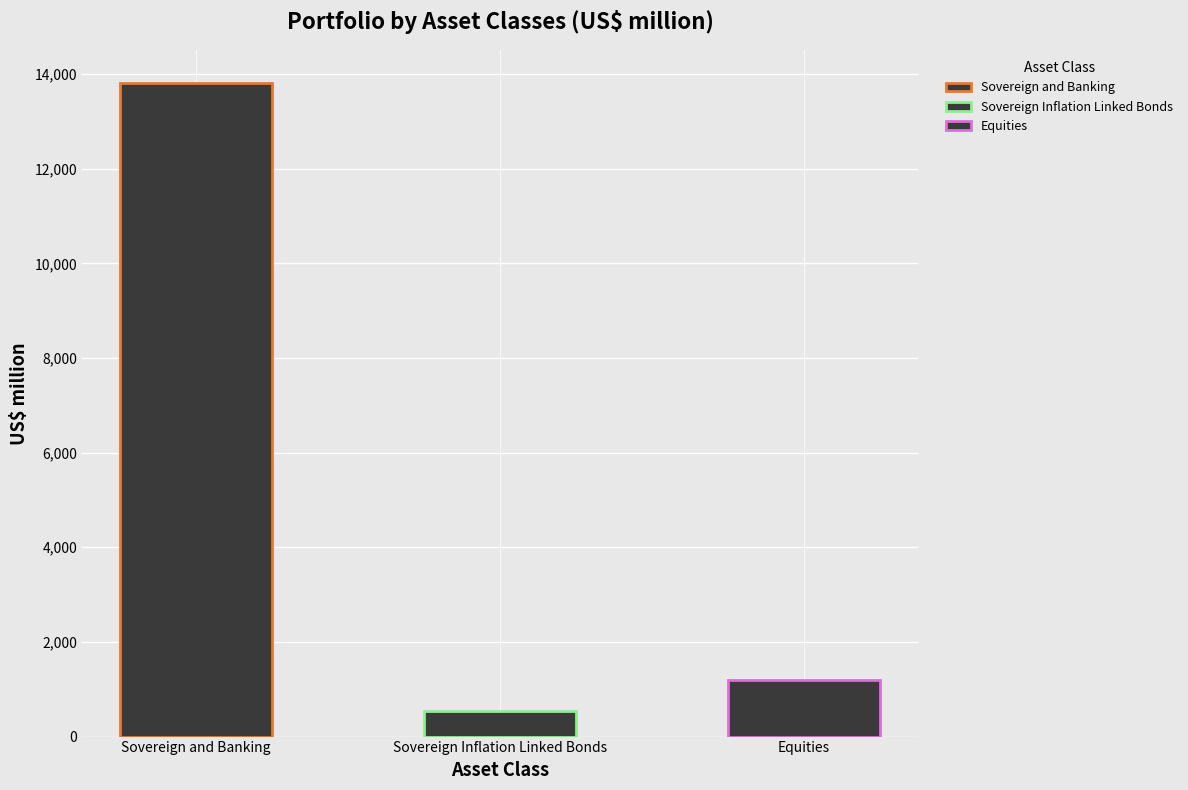

Where is the data nearest to the value 7182?

Equities